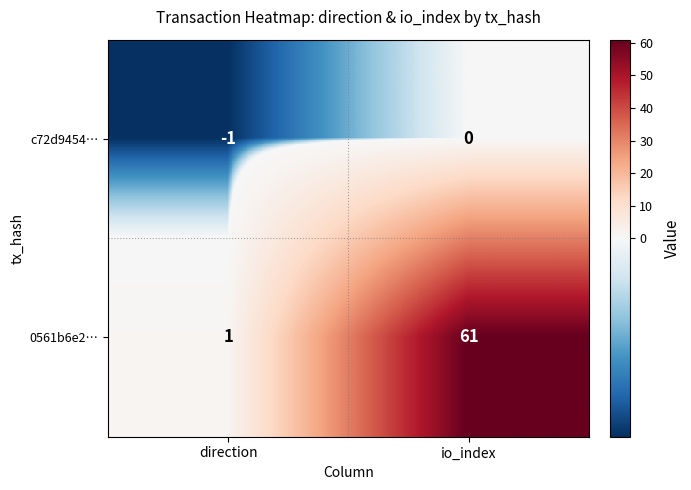

Rank the series by their maximum value, from lowest to highest.

c72d9454…, 0561b6e2…